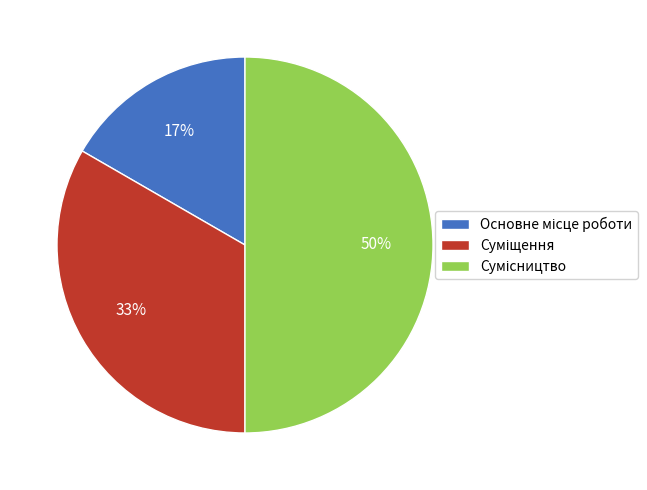

To the nearest percent, what is the average slice percentage?

33%